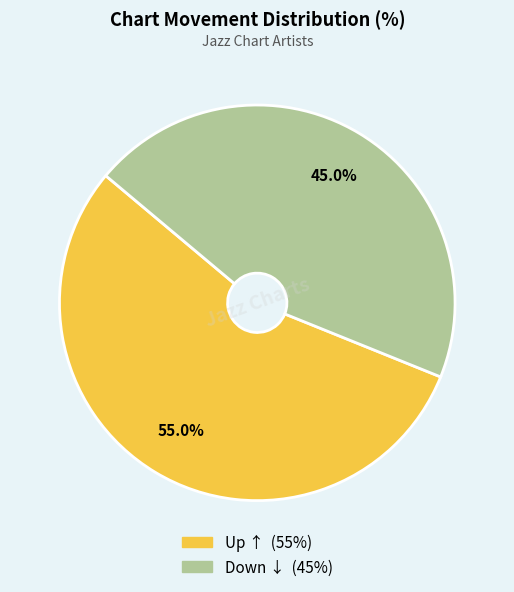

Is there a majority slice in this chart?

Yes